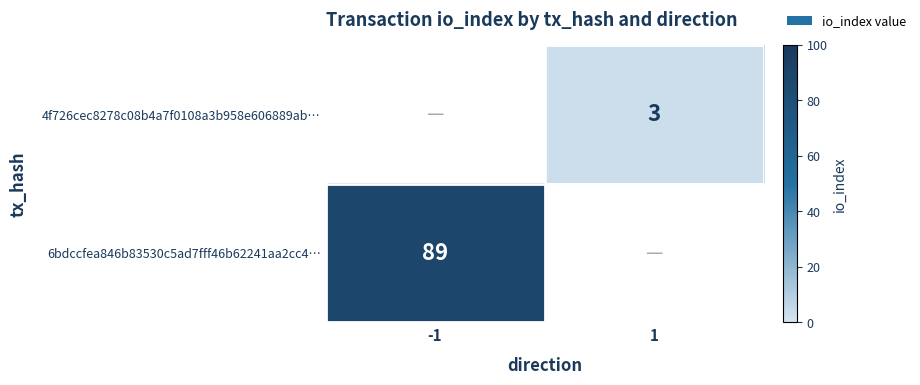

The 4f726cec8278c08b4a7f0108a3b958e606889ab… series shows 3 at 1. True or false?

True